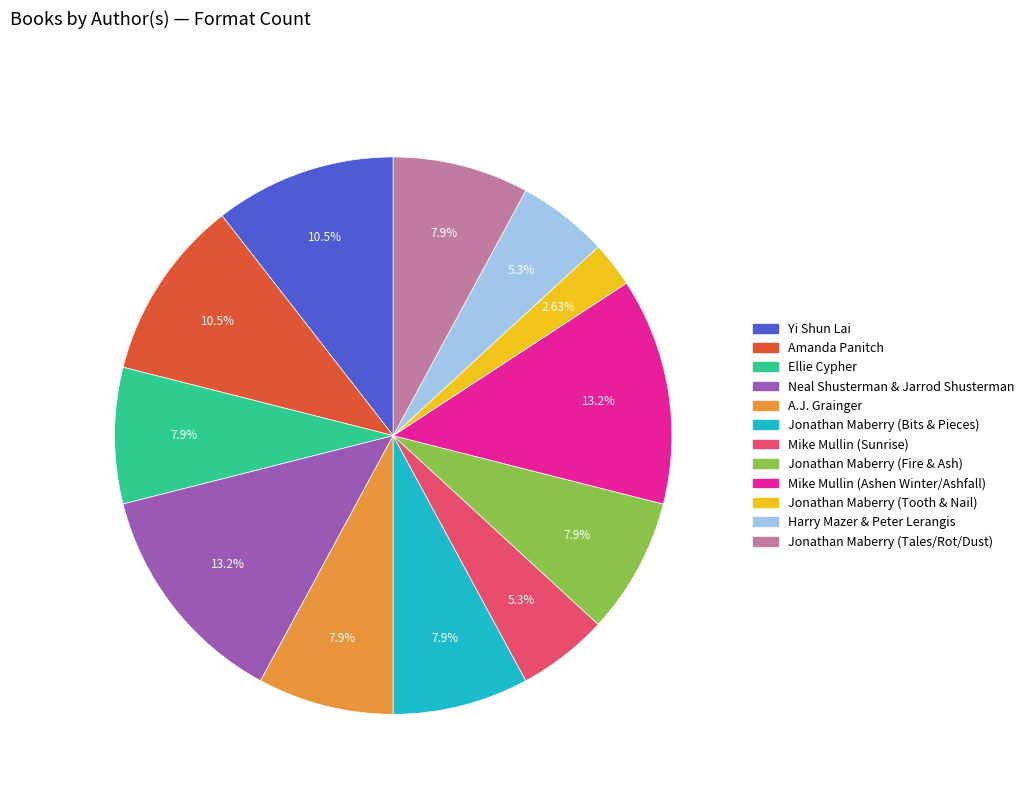

Is there a majority slice in this chart?

No